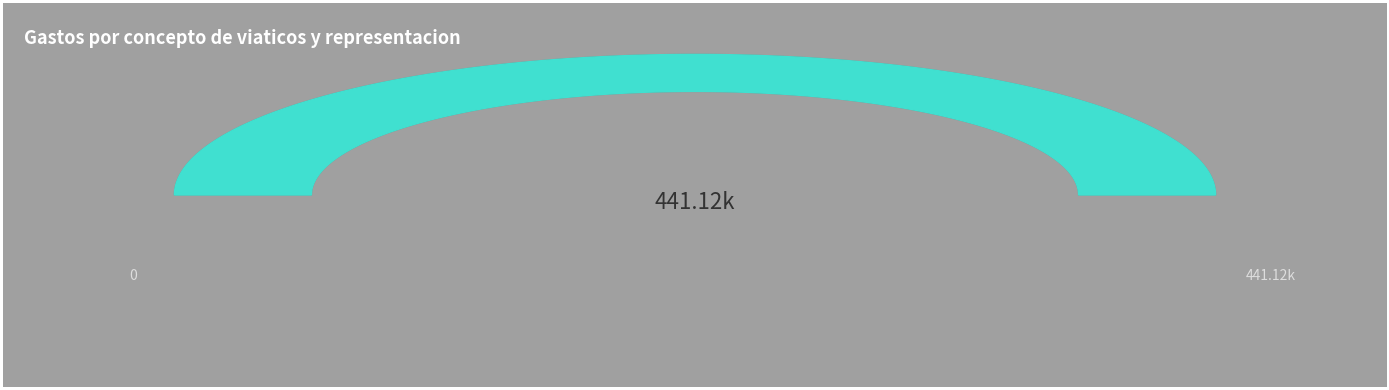

Is the sum of 18 and 23 greater than half?

No